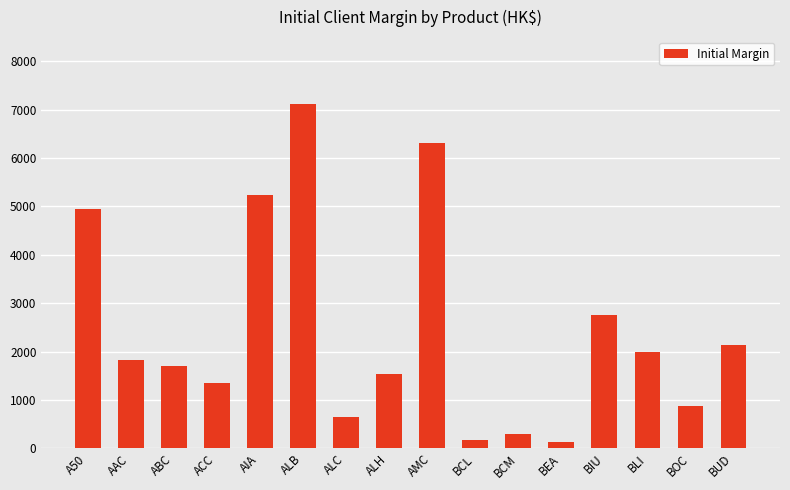

Where is the data nearest to the value 3624?

BIU